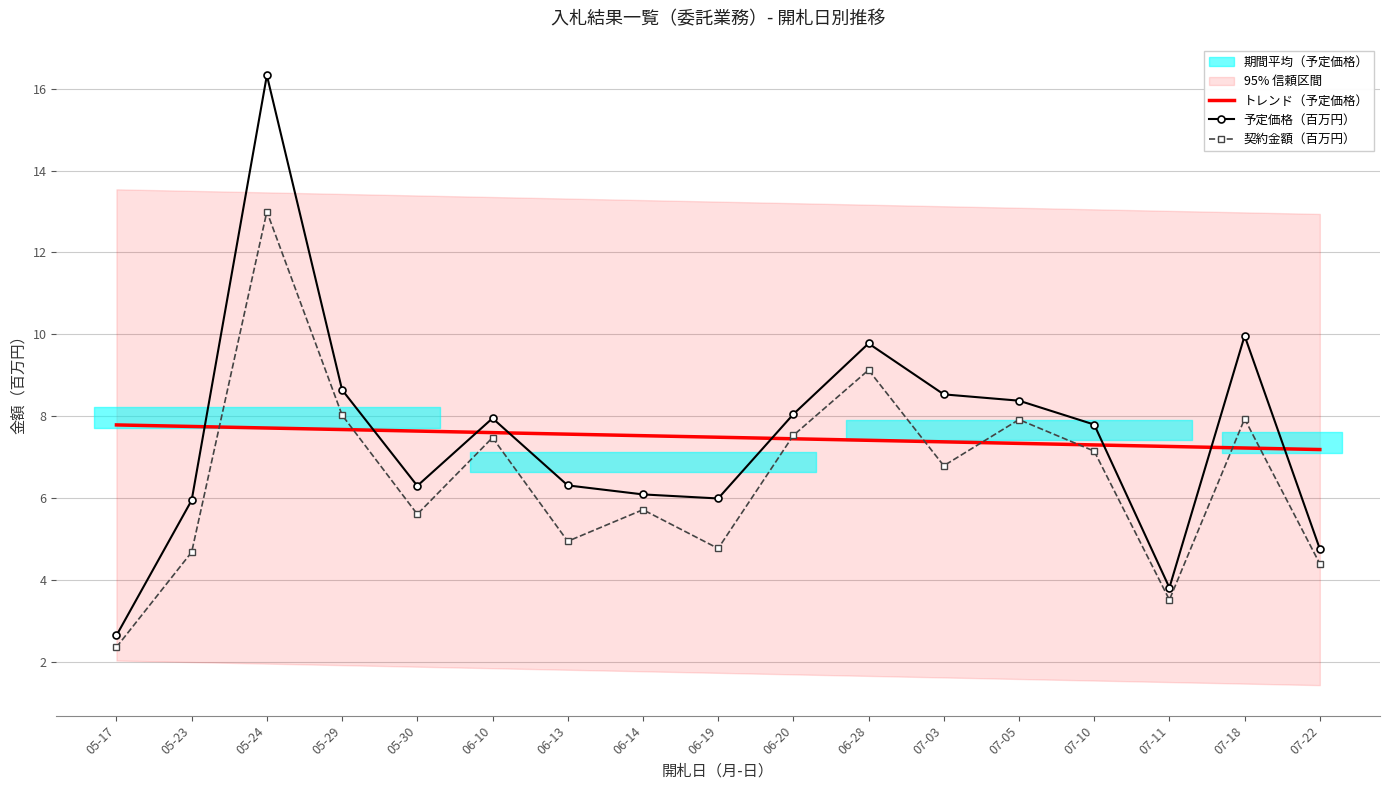

True or false: 予定価格（百万円） and トレンド（予定価格） intersect in this chart.

True